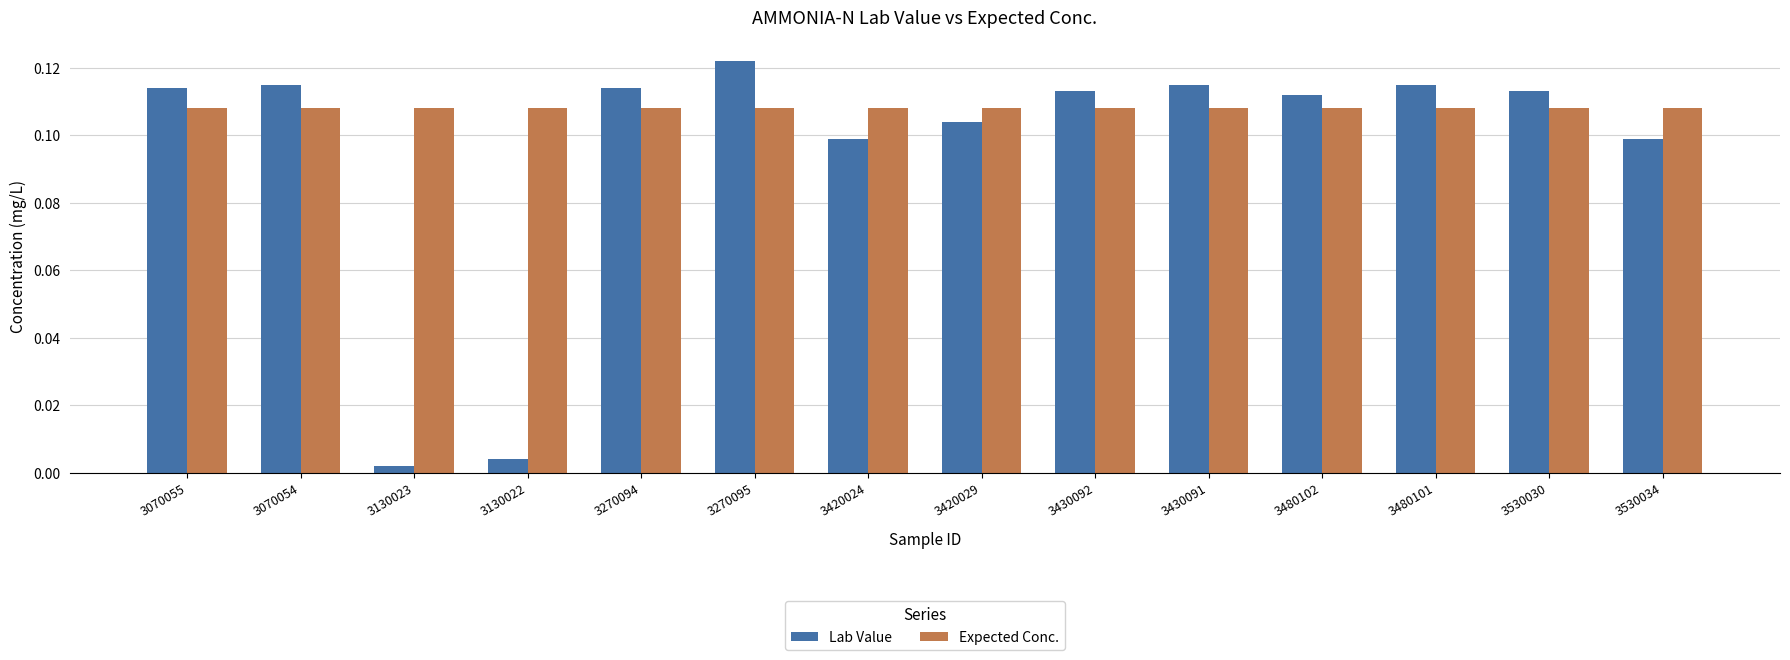

What is the sum of all Lab Value values?

1.3